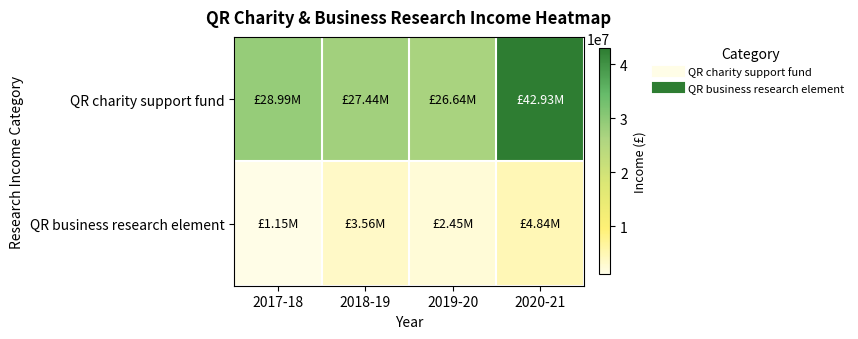

Which series has the largest total across all categories?

QR charity support fund